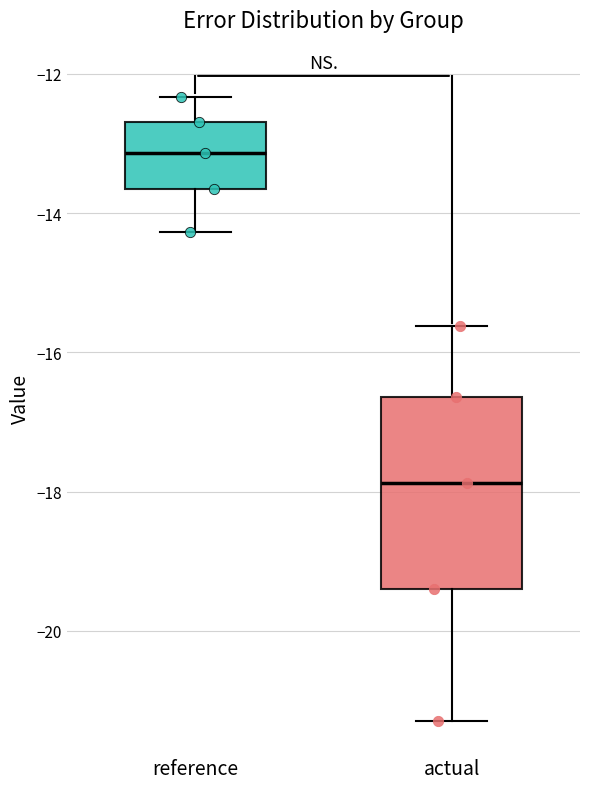

Which box has the highest median line?

reference